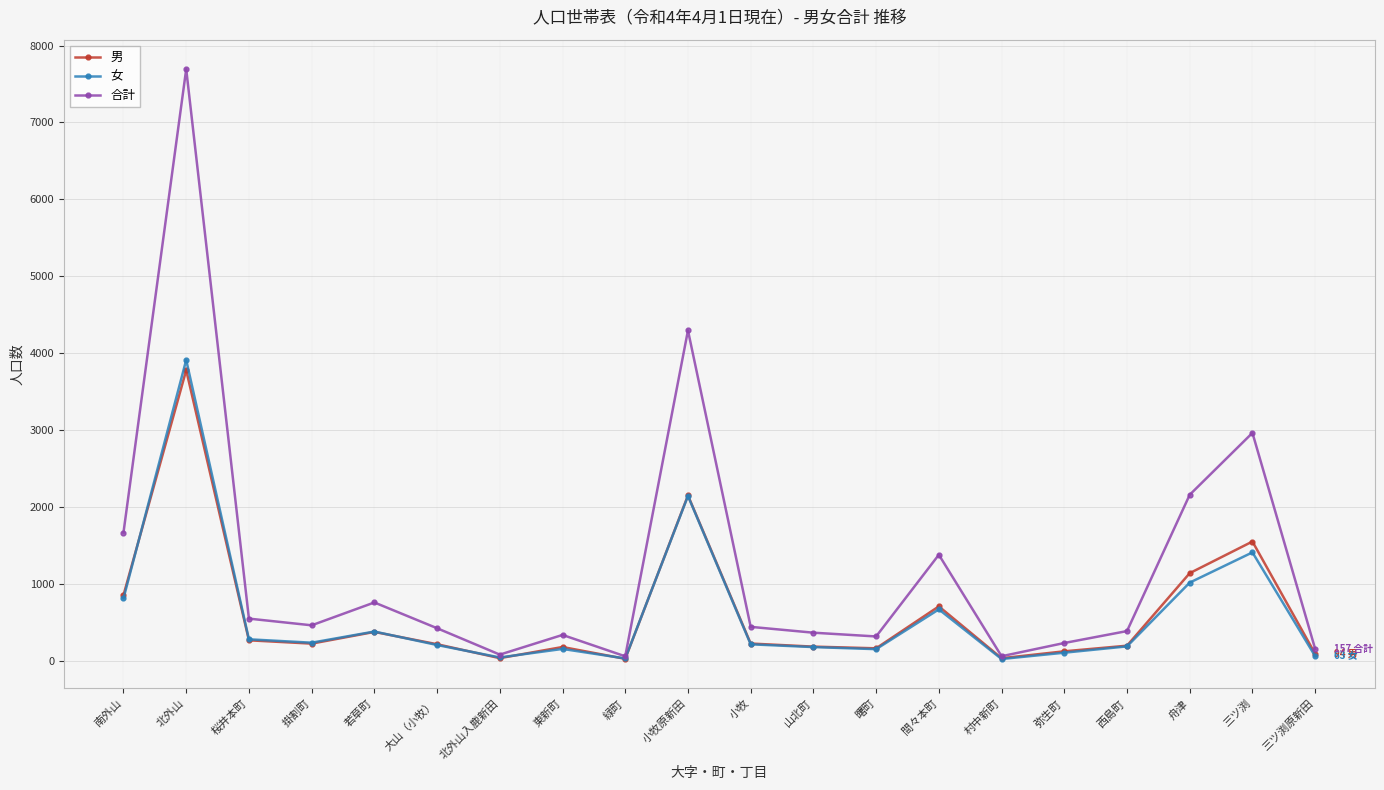

Which category has the highest value in the 男 series?

北外山